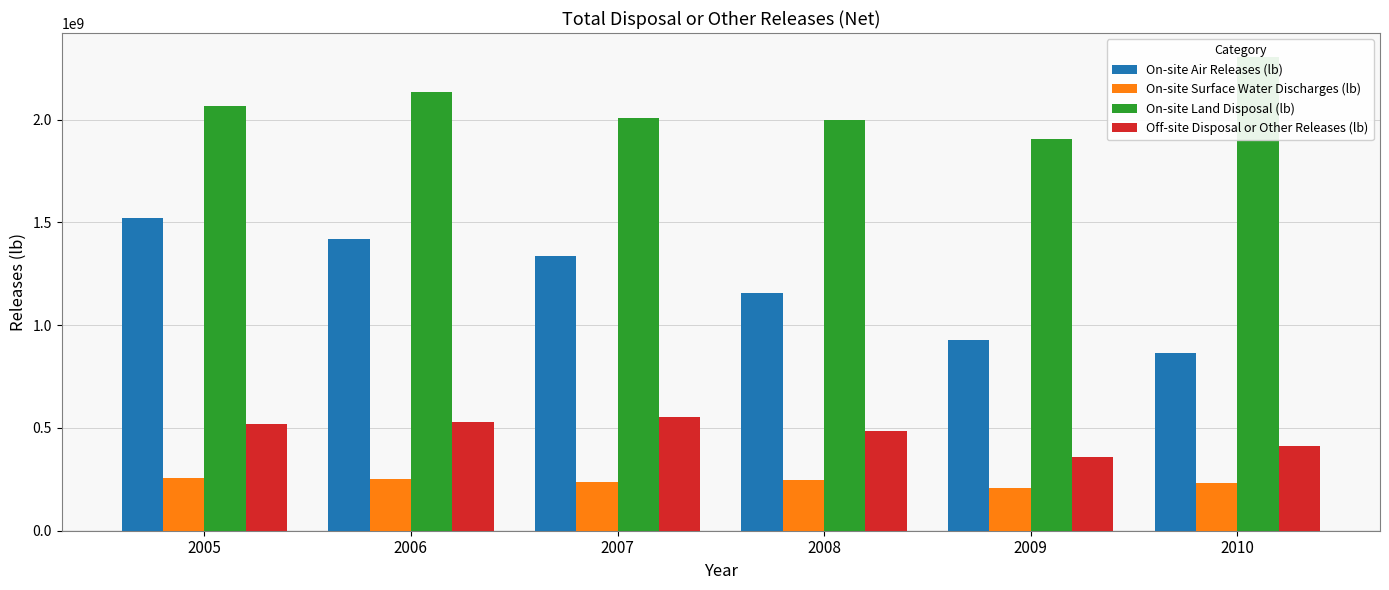

Are the bars horizontal?

No